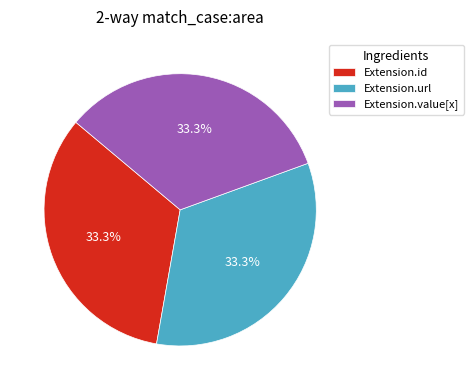

Combined, what portion of the pie is Extension.value[x] and Extension.url?

66.7%